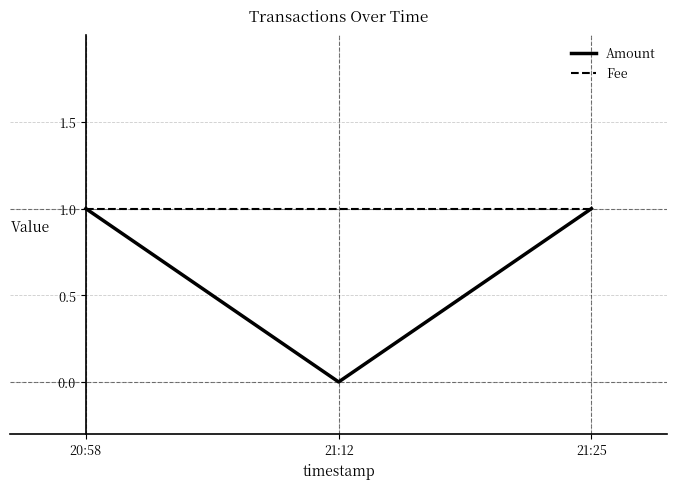

Is this an area chart (filled region under the line)?

No